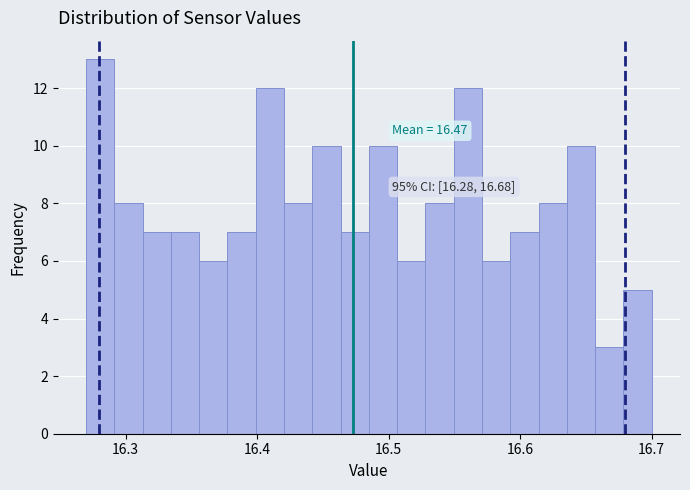

Around what value on the x-axis is the tallest bar? Give the approximate position of its centre, as read against the axis.

16.28